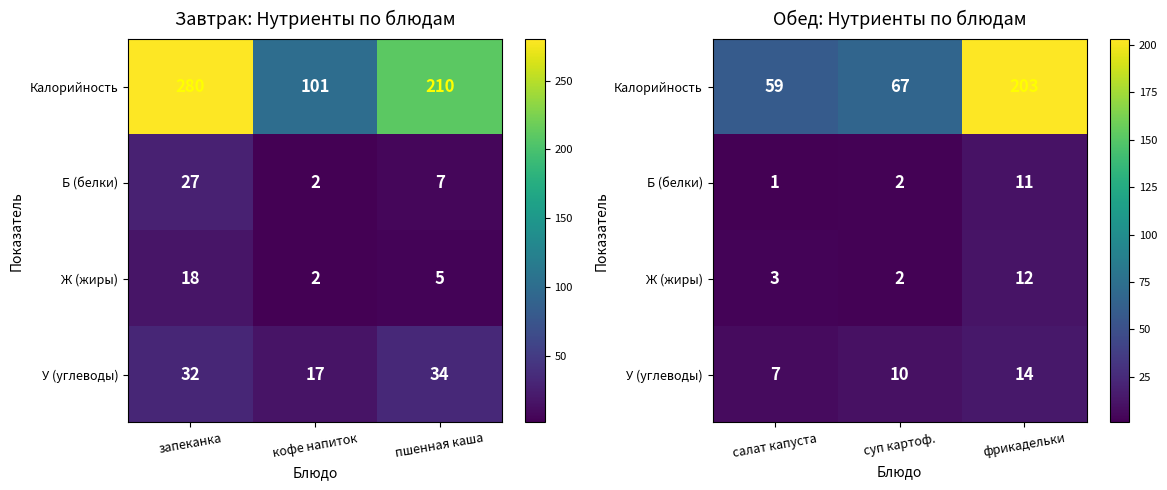

How many data points in У (углеводы) are less than 10?

1